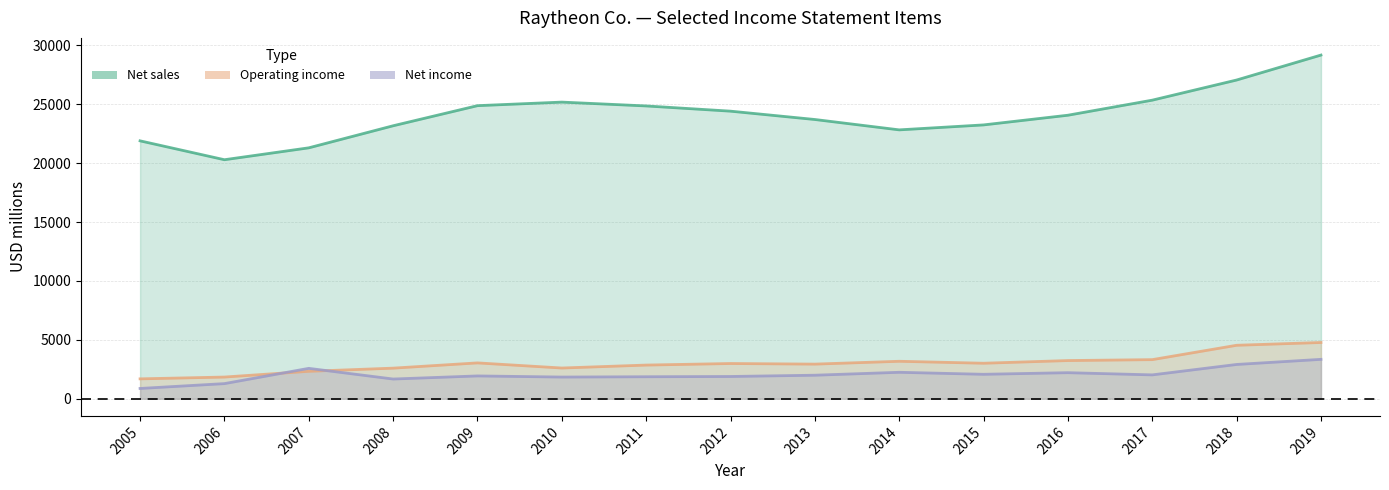

The value of Net sales at 2017 is 25348. True or false?

True